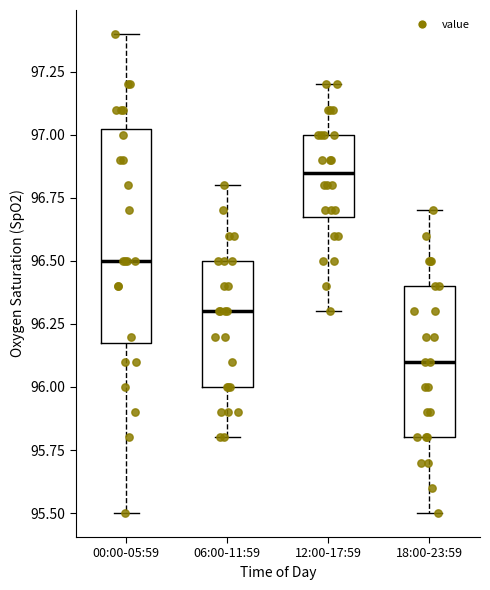

Reading left to right, transcribe this box plot: for each box, give where its median line is, the range the box spans, and where its two whiskers end, as read against the y-axis. The values are not printed on the chart, so give them approximately, as read against the axis.

00:00-05:59: median 96.50, box 96.20 to 97.05, whiskers 95.50 to 97.40
06:00-11:59: median 96.30, box 96.00 to 96.50, whiskers 95.80 to 96.80
12:00-17:59: median 96.85, box 96.70 to 97.00, whiskers 96.30 to 97.20
18:00-23:59: median 96.10, box 95.80 to 96.40, whiskers 95.50 to 96.70